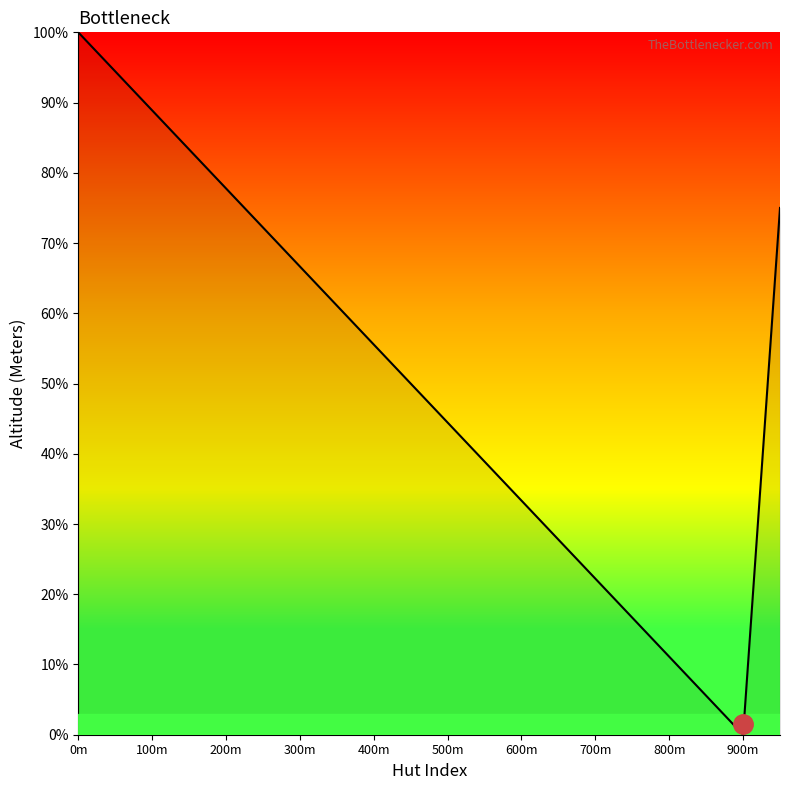

What is the difference between the maximum and minimum values?

100.0